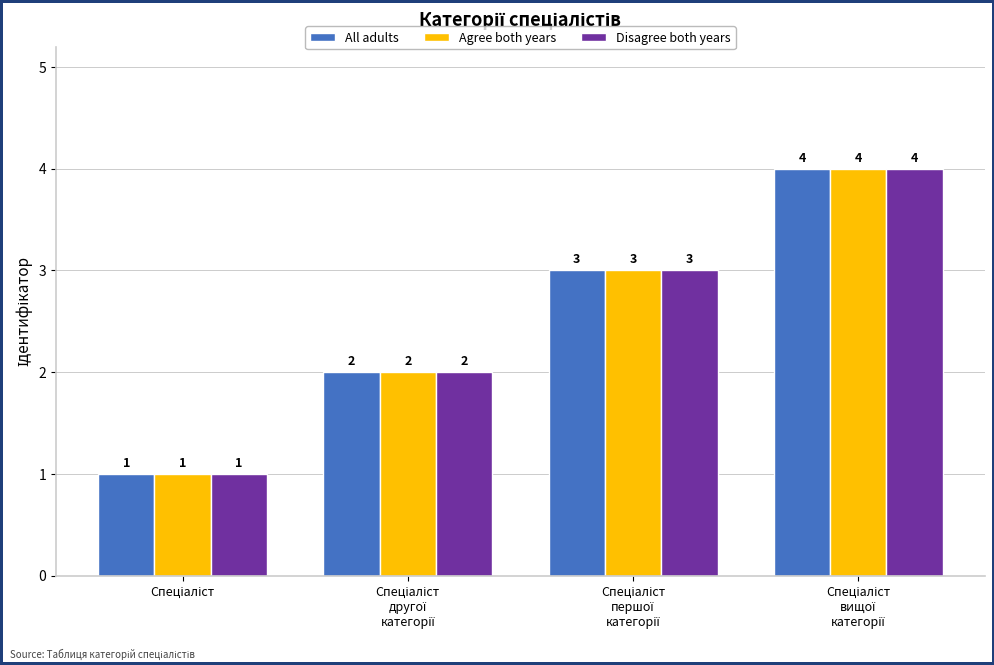

What is the difference between the maximum and minimum values in the Agree both years series?

3